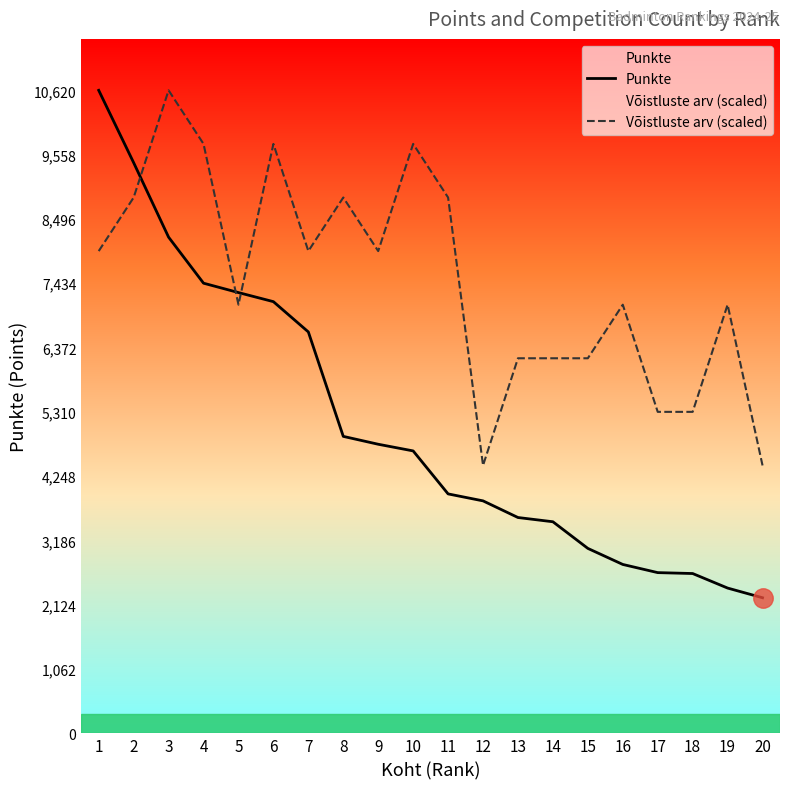

What is the value of the Võistluste arv (scaled) point at the 3rd from the left?

10620